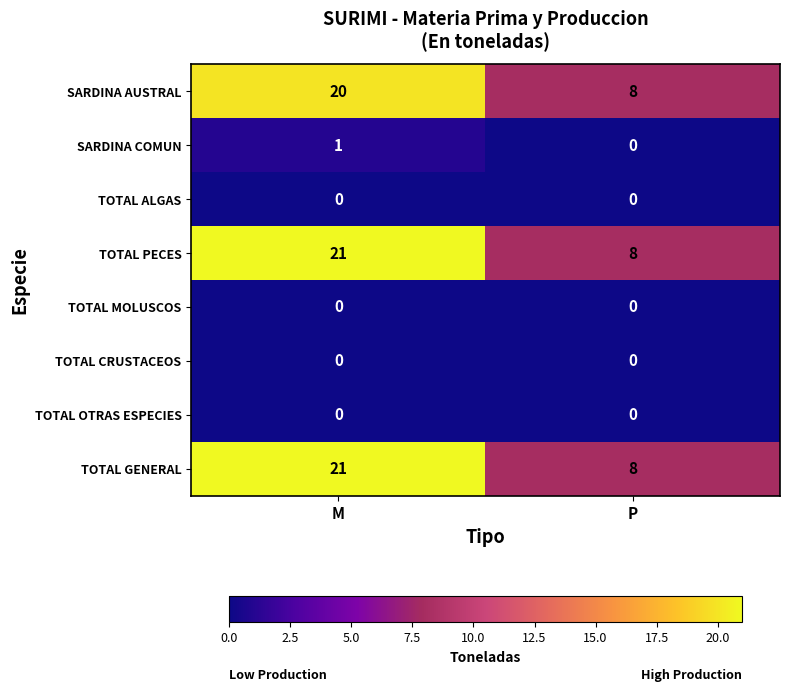

Reading left to right, what are all the values shown in this chart?

SARDINA AUSTRAL: M=20	P=8
SARDINA COMUN: M=1	P=0
TOTAL ALGAS: M=0	P=0
TOTAL PECES: M=21	P=8
TOTAL MOLUSCOS: M=0	P=0
TOTAL CRUSTACEOS: M=0	P=0
TOTAL OTRAS ESPECIES: M=0	P=0
TOTAL GENERAL: M=21	P=8